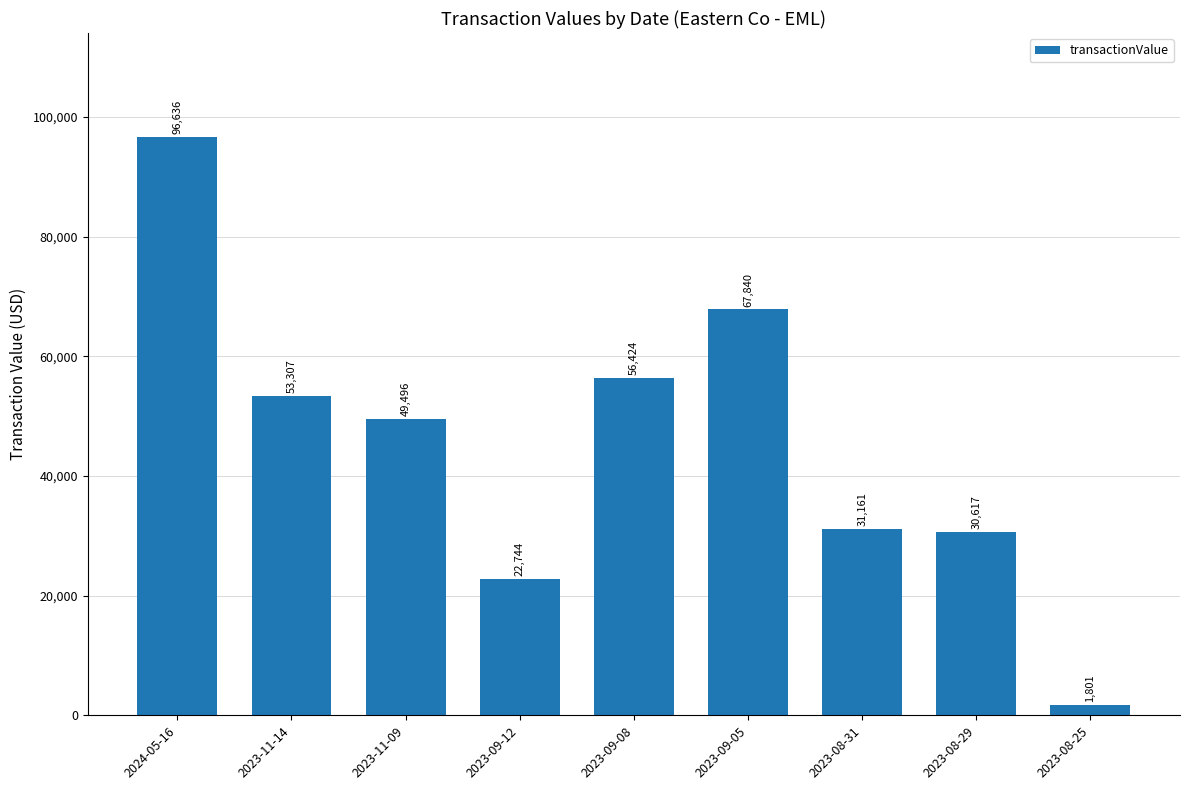

What is the change in value from 2024-05-16 to 2023-08-25?

-94835